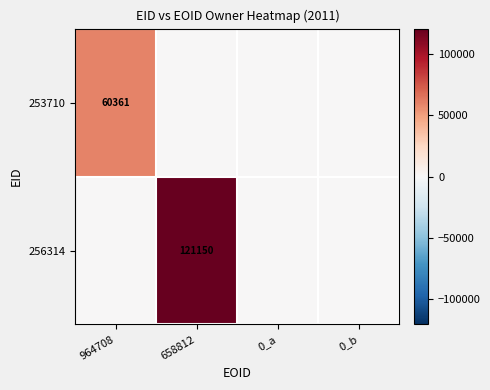

The 253710 series shows 92774 at 964708. True or false?

False